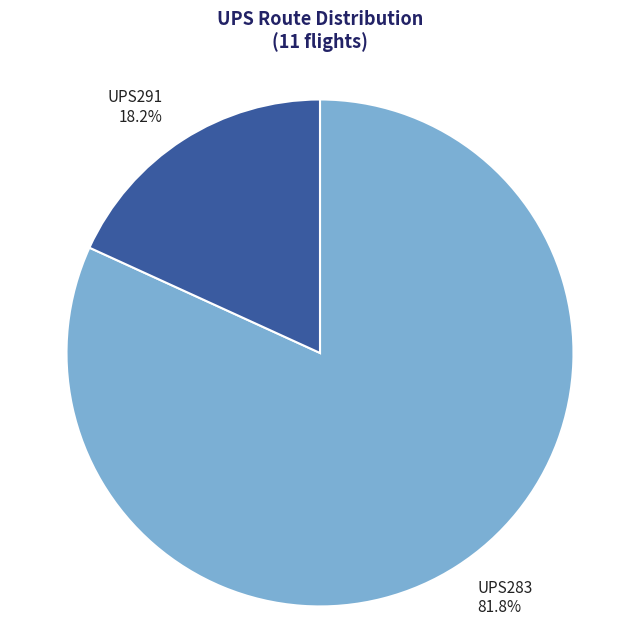

How many slices are in this pie chart?

2